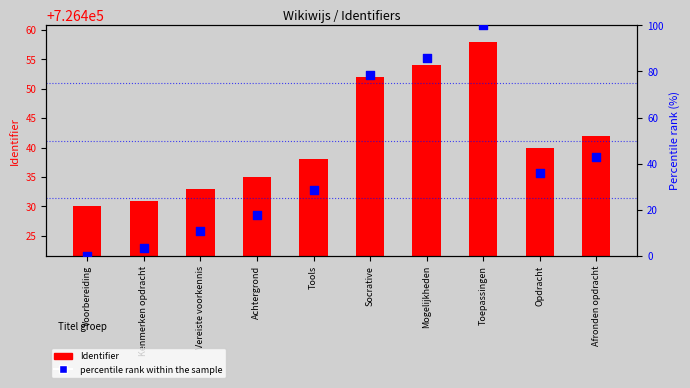

What are all the series names shown in the legend?

Identifier, percentile rank within the sample